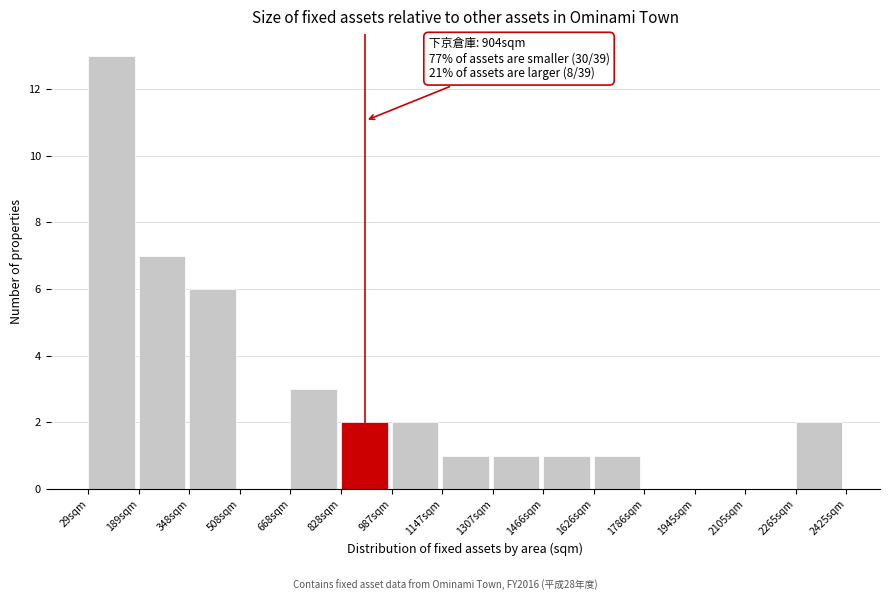

Which range on the x-axis has the tallest bar?

20 to 180